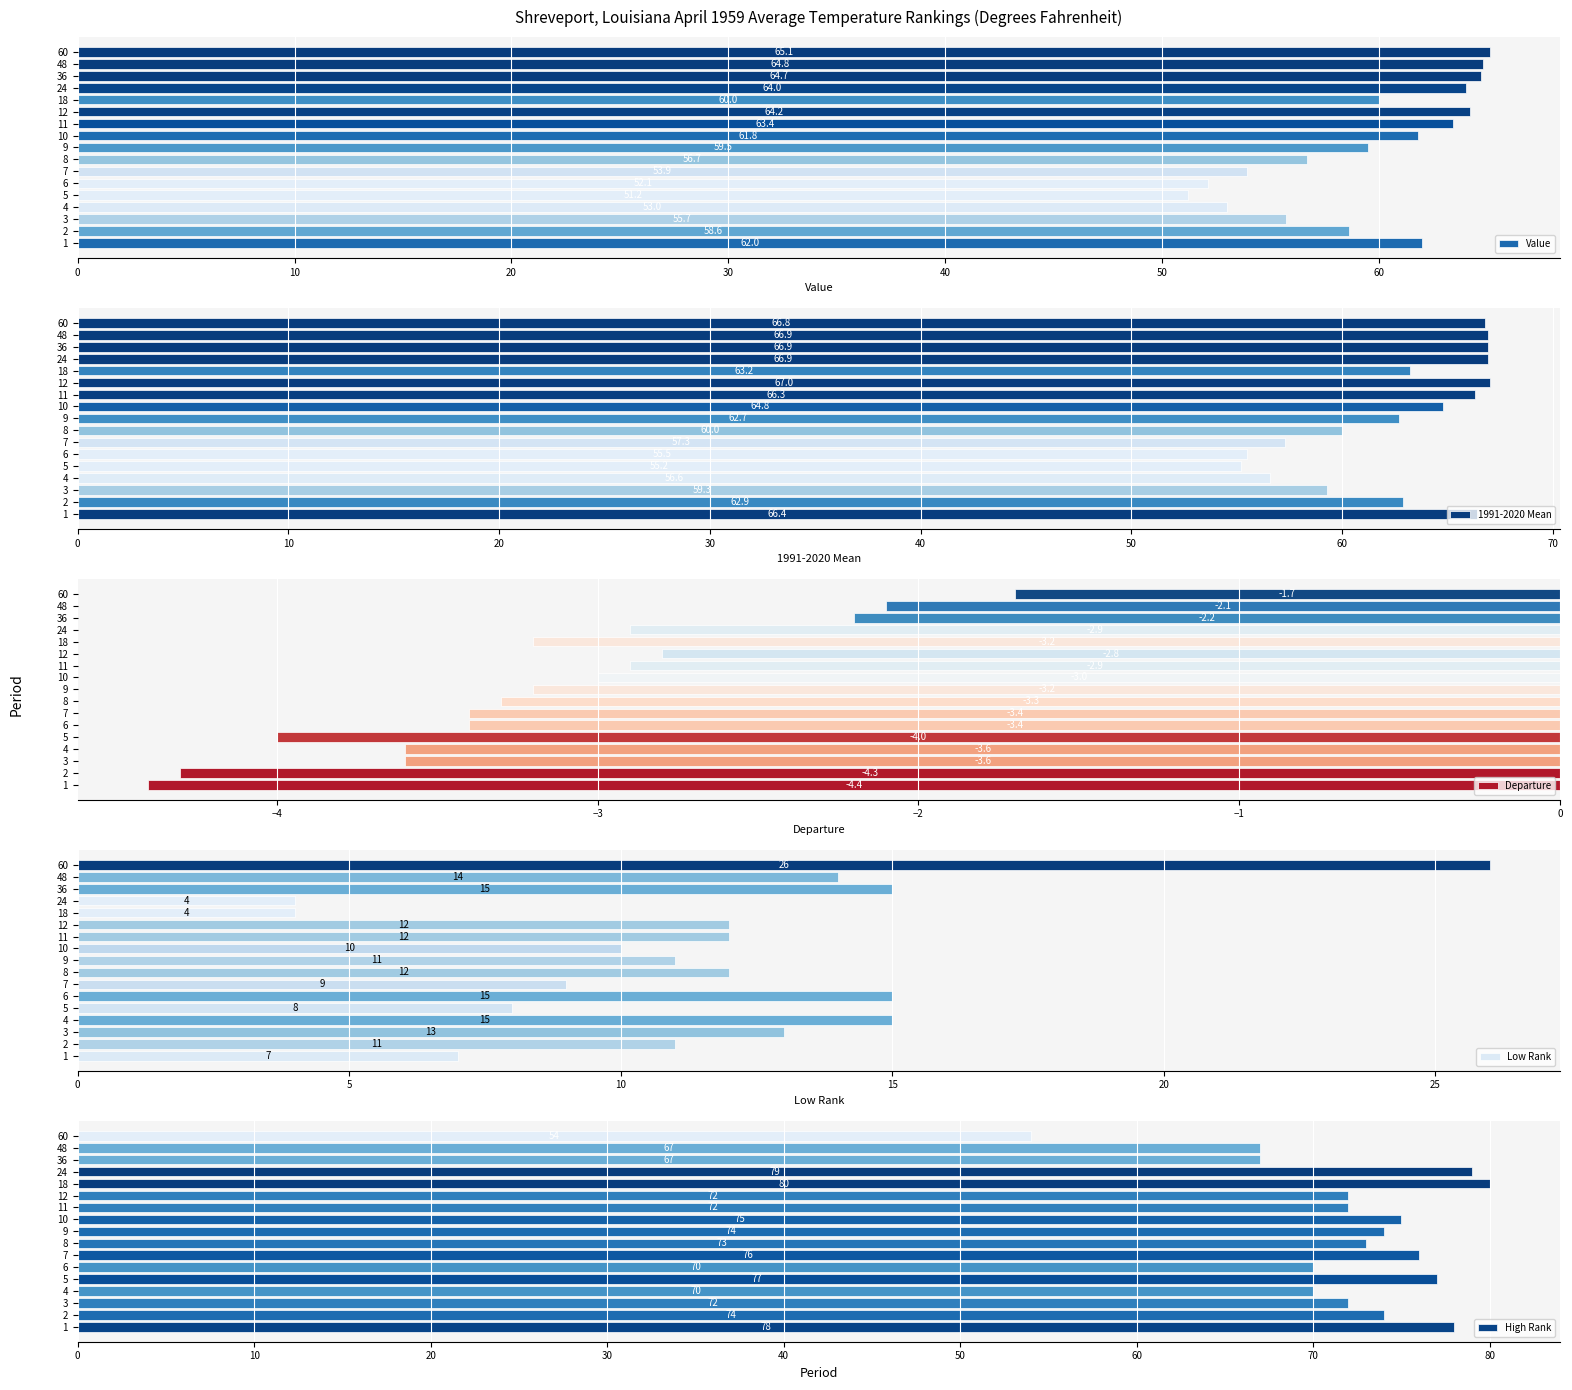

What is the minimum value for 1991-2020 Mean?

55.2